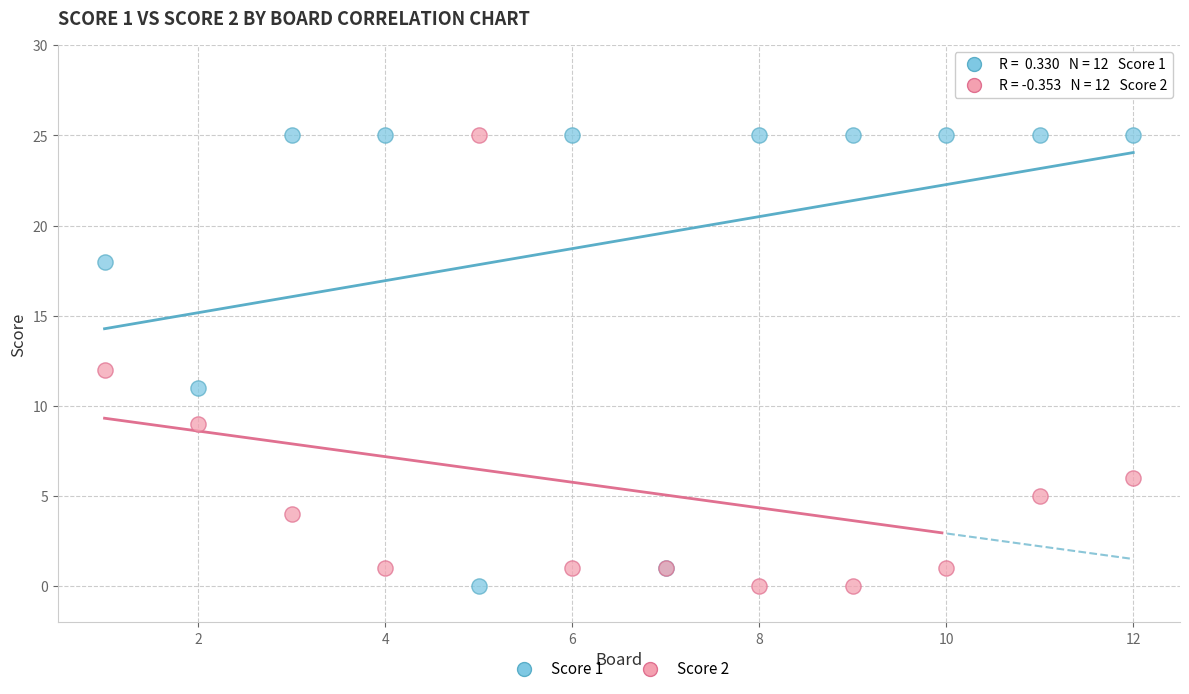

What is the X range (max minus min) for the scatter plot?

11